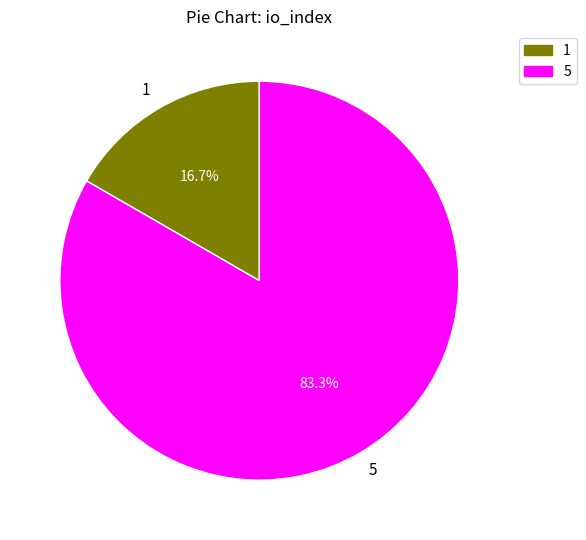

How many segments does this pie chart have?

2